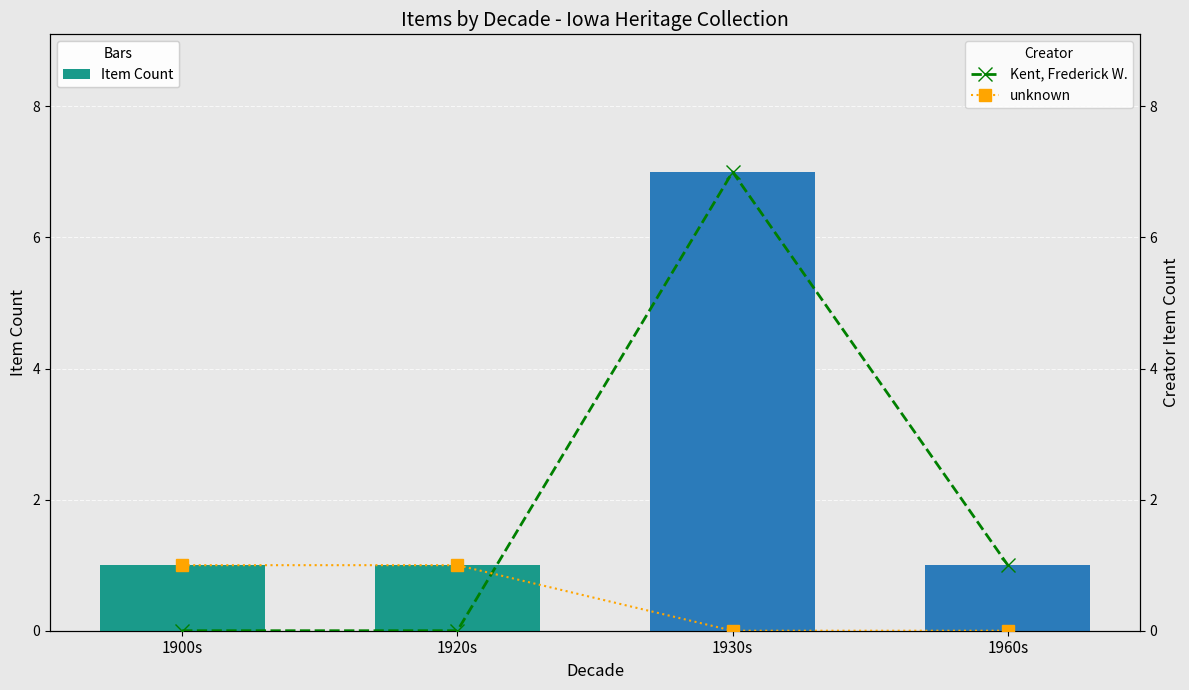

Reading left to right, what are all the values shown in this chart?

Item Count: 1900s=1	1920s=1	1930s=7	1960s=1
Kent, Frederick W.: 1900s=0	1920s=0	1930s=7	1960s=1
unknown: 1900s=1	1920s=1	1930s=0	1960s=0